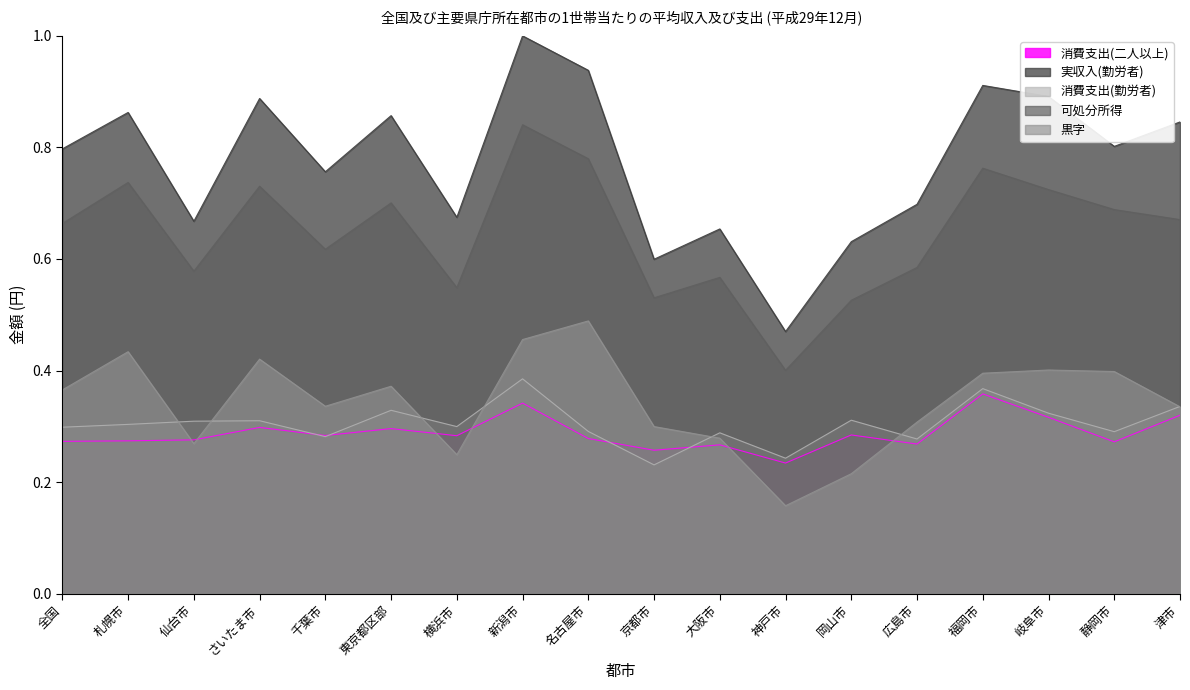

What is the approximate value of 実収入(勤労者) at 岐阜市?

0.9